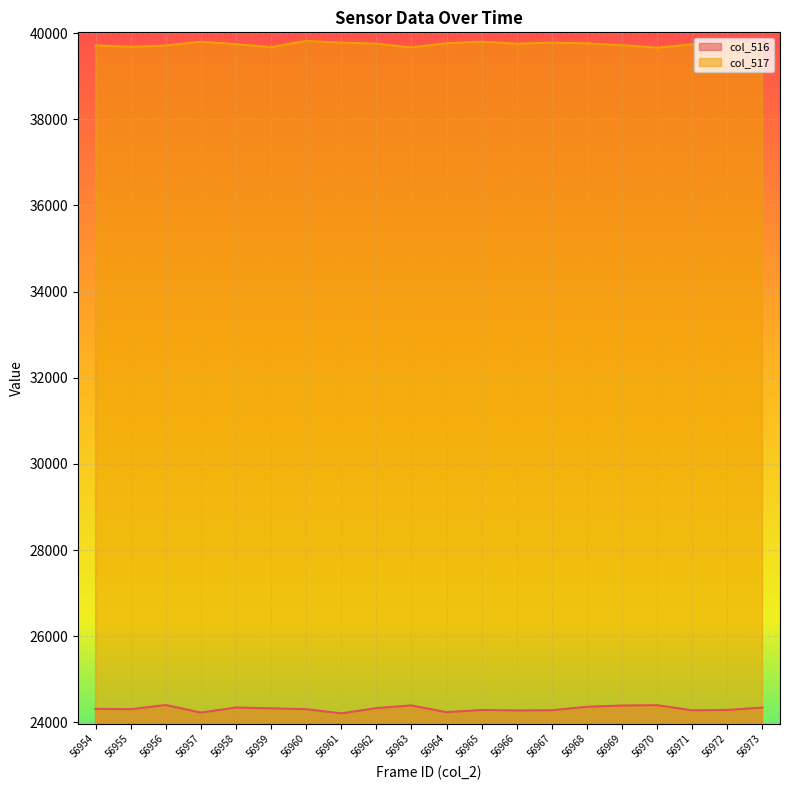

True or false: col_516 and col_517 intersect in this chart.

False